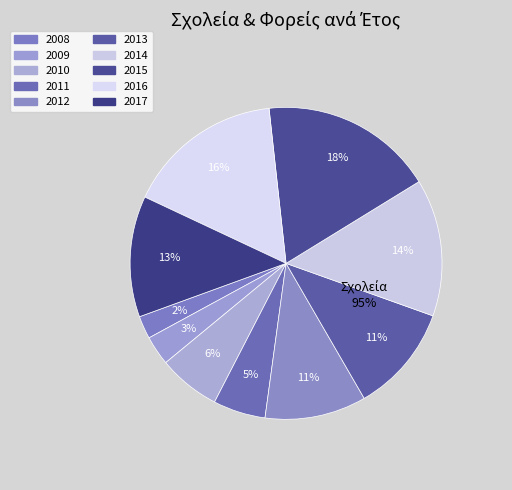

Which category has the smallest portion of the pie?

2008